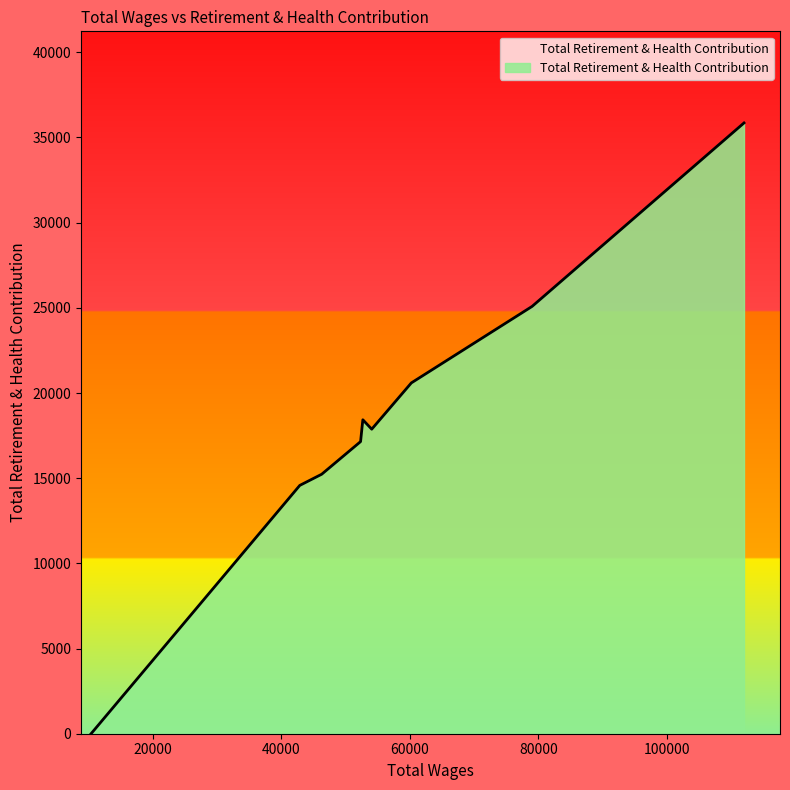

How many lines are shown in the chart?

1